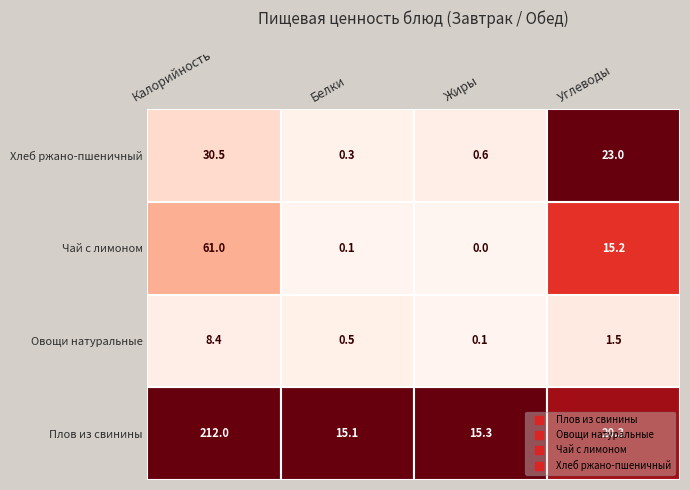

Reading left to right, list all the values displayed in this chart.

Плов из свинины: 212.0	15.1	15.3	20.3
Овощи натуральные: 8.4	0.5	0.1	1.5
Чай с лимоном: 61.0	0.1	0.0	15.2
Хлеб ржано-пшеничный: 30.5	0.3	0.6	23.0